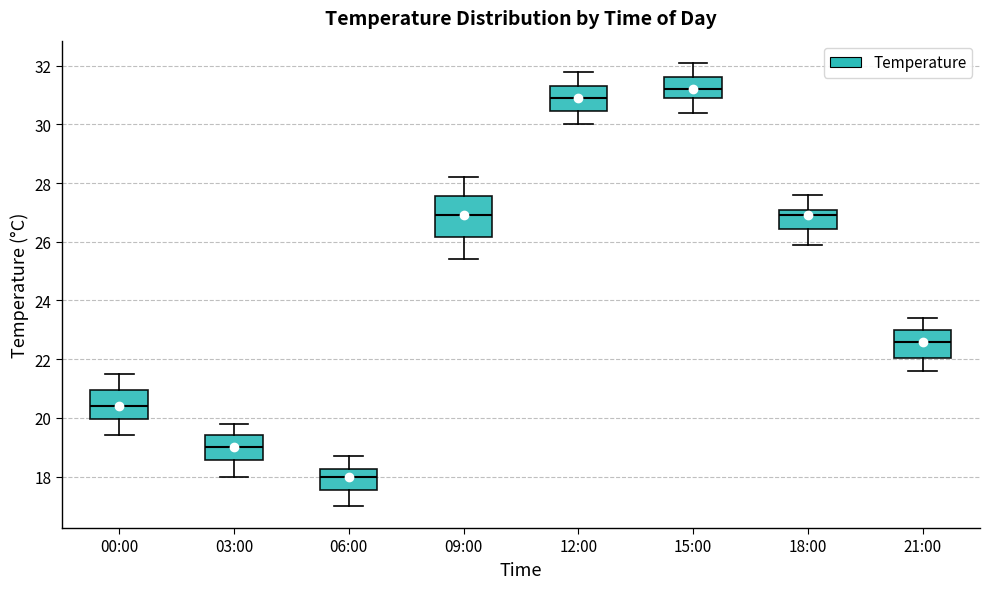

Reading left to right, read every box against the y-axis: the position of its median line, the range the box covers, and the ends of its whiskers. The values are not printed on the chart, so give them approximately, as read against the axis.

00:00: median 20.4, box 20.0 to 21.0, whiskers 19.4 to 21.6
03:00: median 19.0, box 18.6 to 19.4, whiskers 18.0 to 19.8
06:00: median 18.0, box 17.6 to 18.2, whiskers 17.0 to 18.8
09:00: median 27.0, box 26.2 to 27.6, whiskers 25.4 to 28.2
12:00: median 31.0, box 30.4 to 31.4, whiskers 30.0 to 31.8
15:00: median 31.2, box 31.0 to 31.6, whiskers 30.4 to 32.2
18:00: median 27.0, box 26.4 to 27.2, whiskers 26.0 to 27.6
21:00: median 22.6, box 22.0 to 23.0, whiskers 21.6 to 23.4